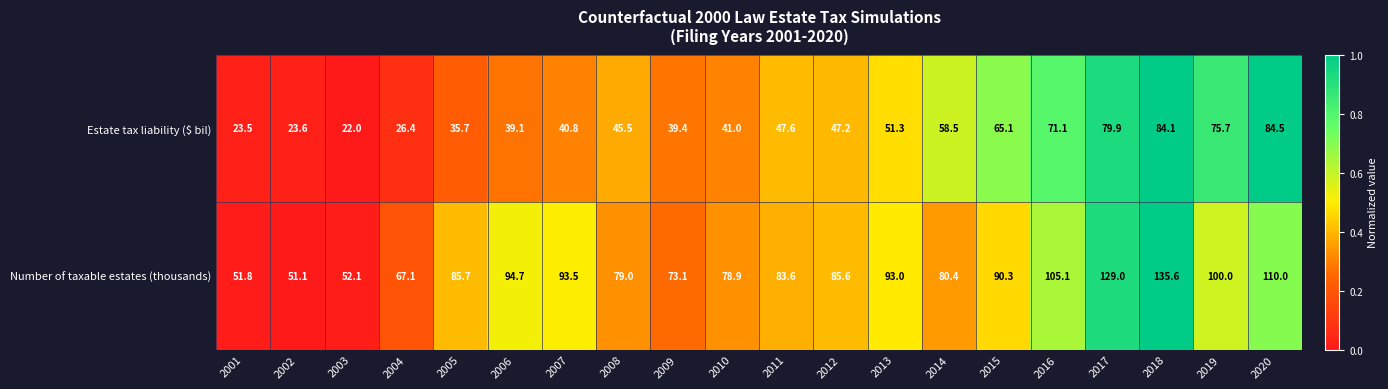

What is the difference between the Number of taxable estates (thousands) values at 2019 and 2001?

48.2